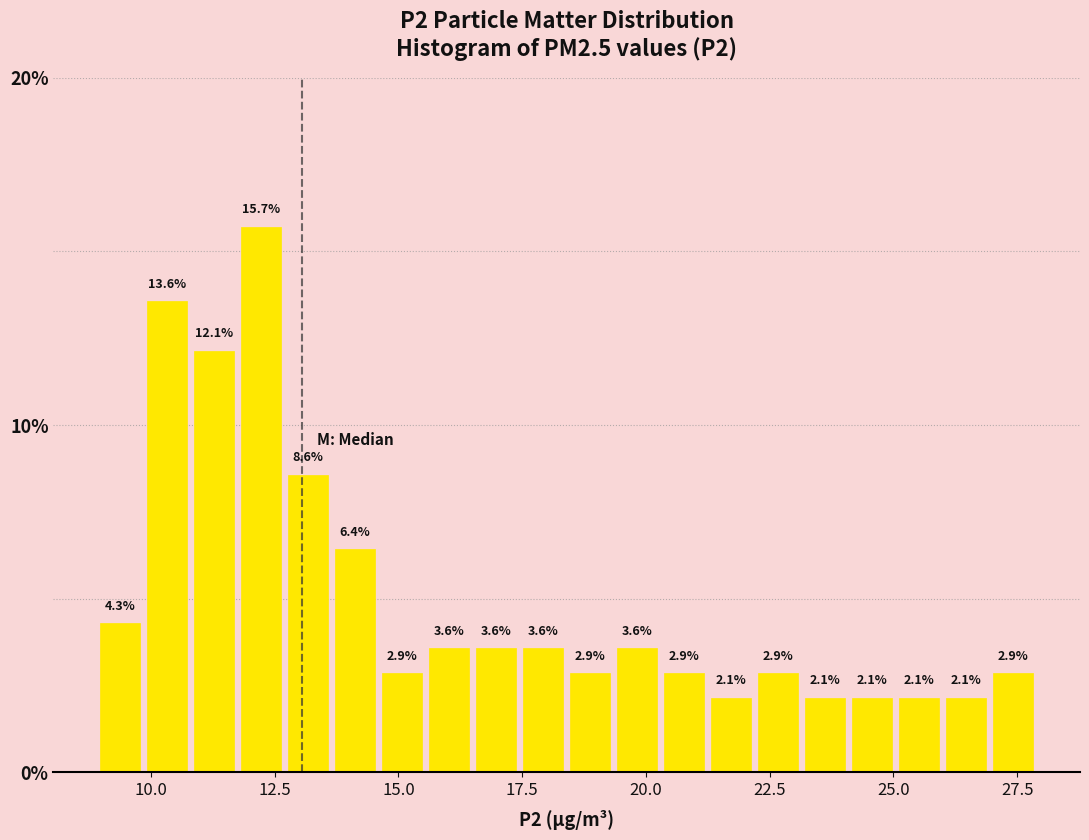

Around what value on the x-axis is the tallest bar? Give the approximate position of its centre, as read against the axis.

12.0